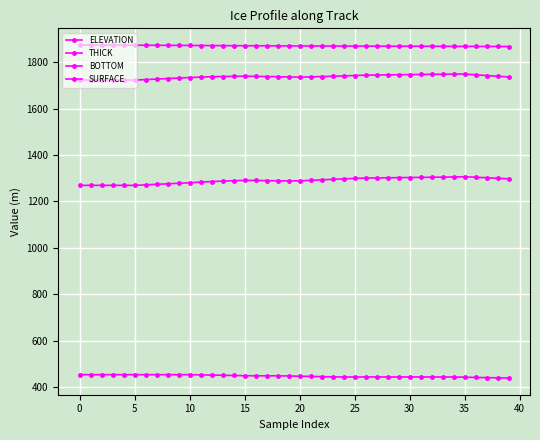

Where is the first local maximum for BOTTOM?

15